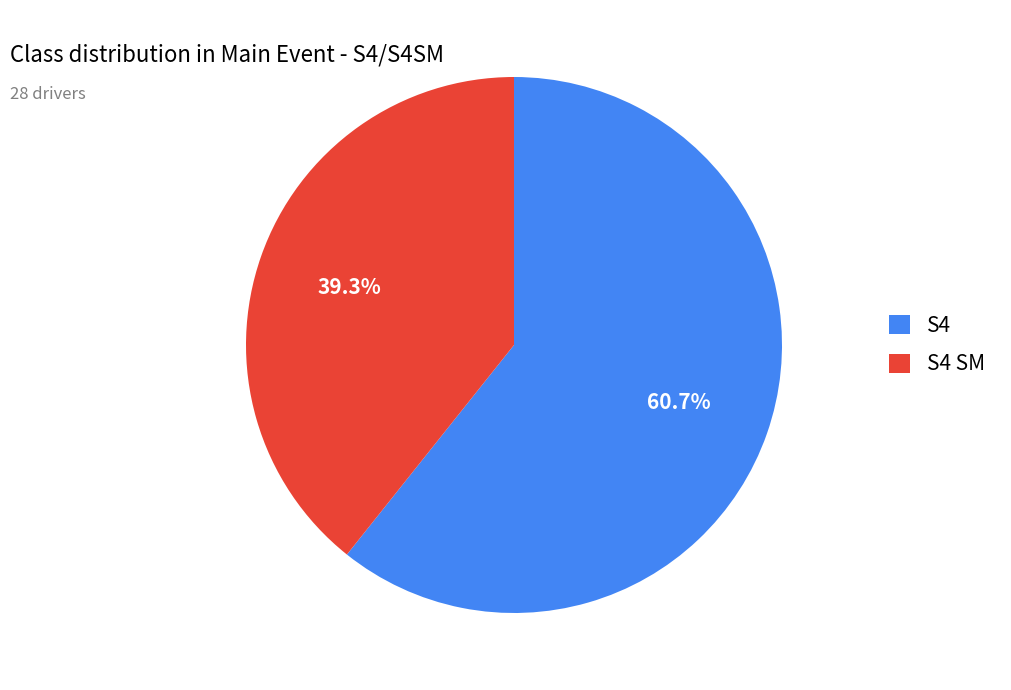

Is S4 SM the majority of the pie?

No